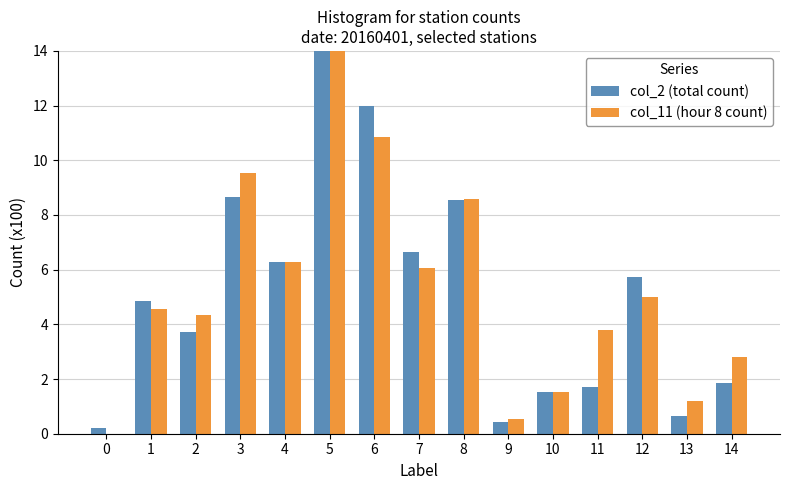

The col_11 (hour 8 count) series shows 14.0 at 8. True or false?

False